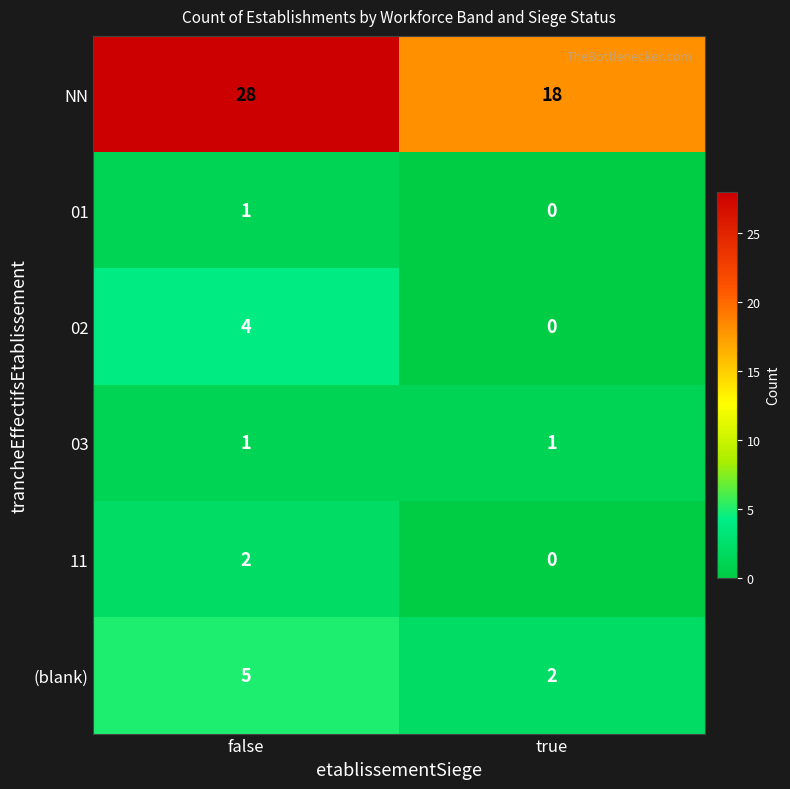

The value of 03 at true is 0. True or false?

False